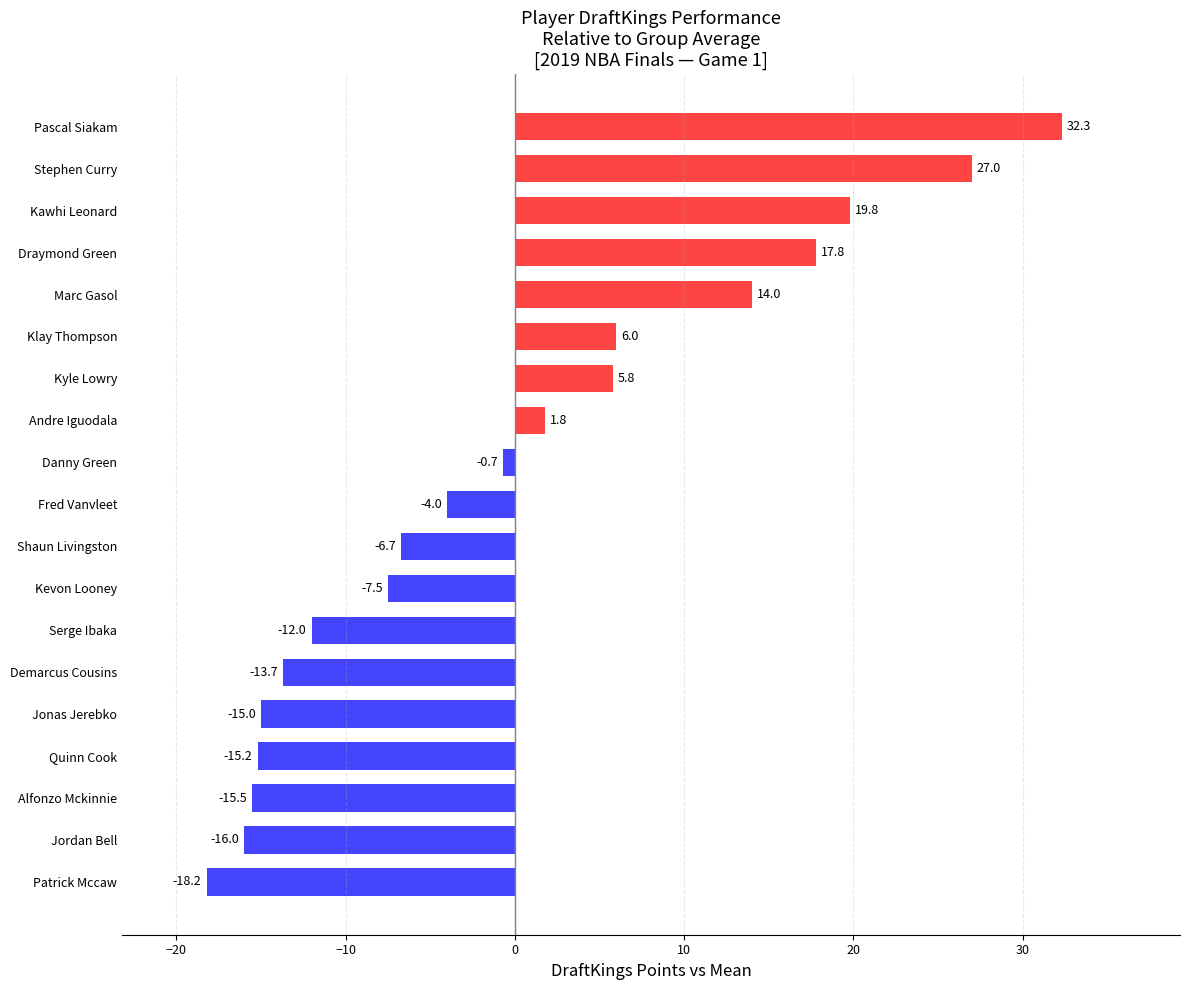

Which label corresponds to the smallest value in the chart?

Patrick Mccaw